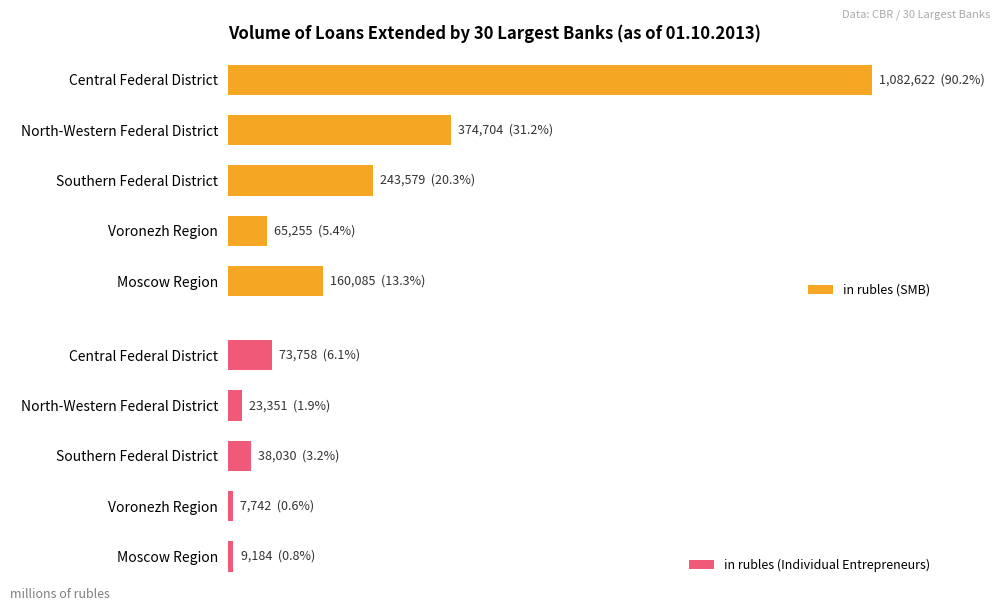

What is the value of the in rubles (Individual Entrepreneurs) bar at the 5th from the left?

9184